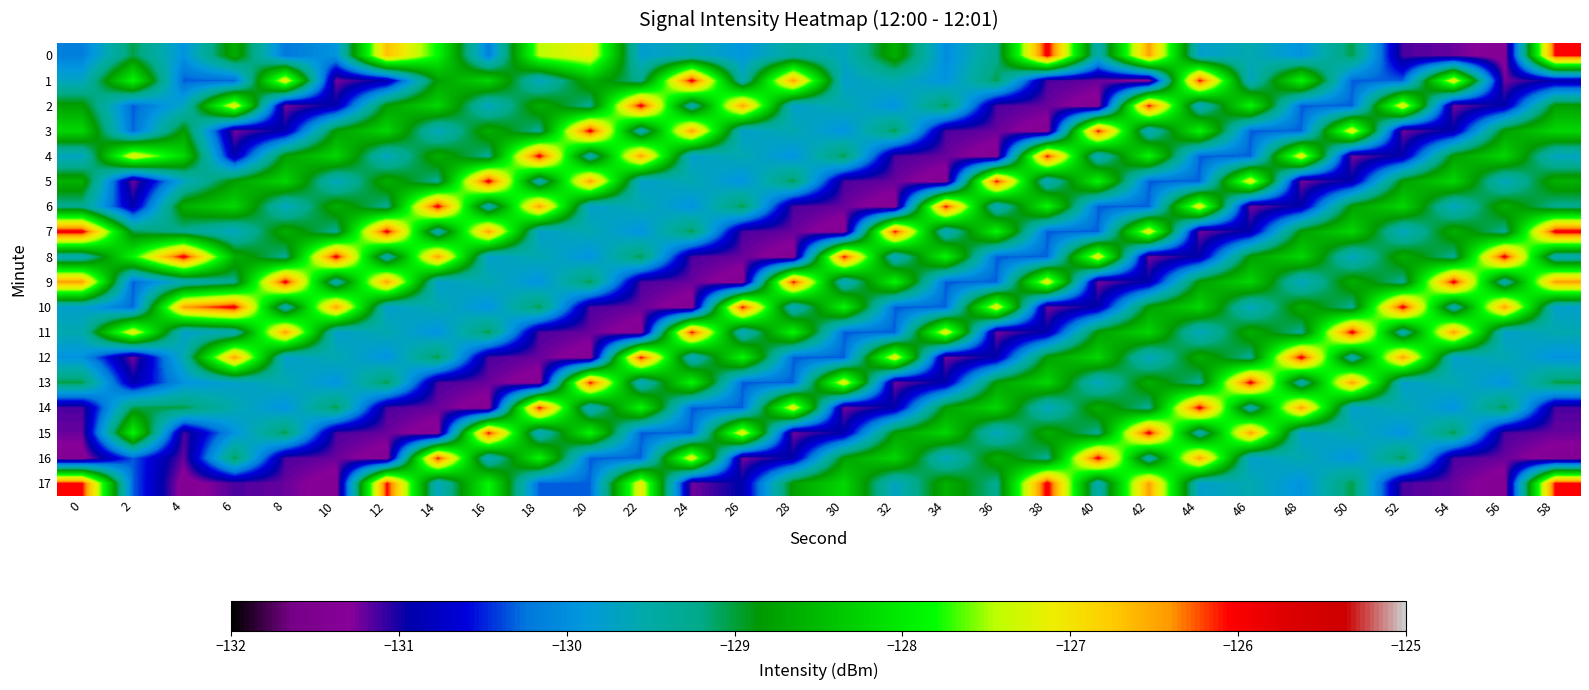

Between 26 and 34, which is larger?

26